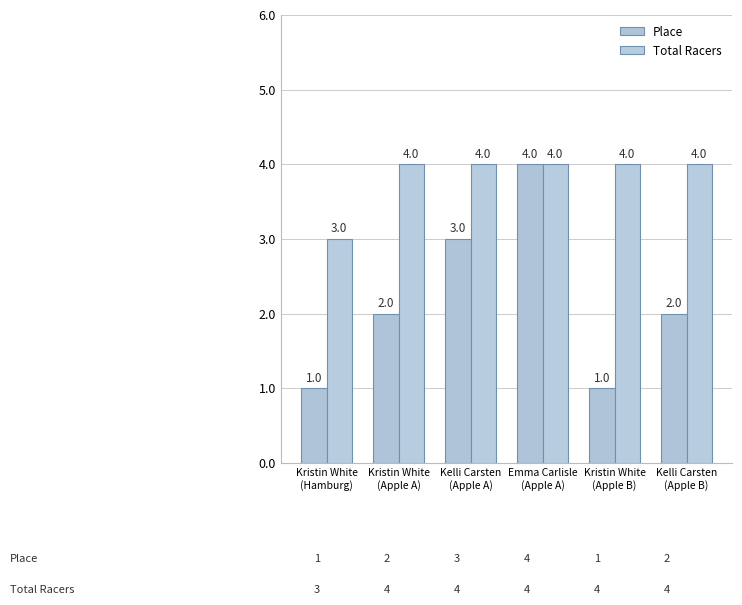

Which series has the largest total across all categories?

Total Racers